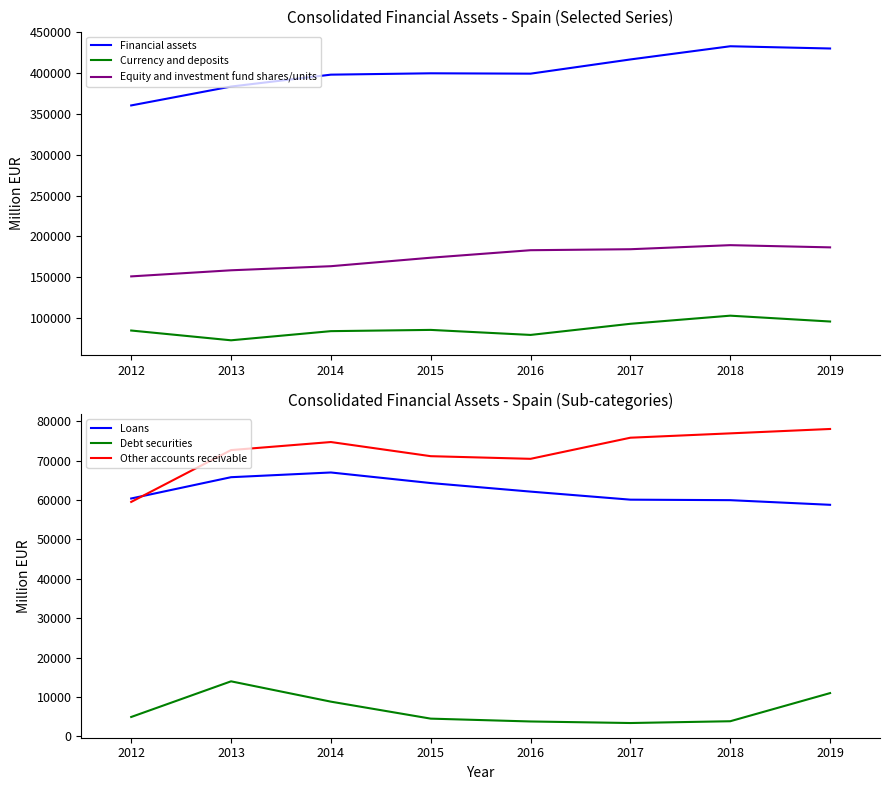

Reading left to right, list all the values displayed in this chart.

Financial assets: 360574	383706	398289	399949	399507	416929	433097	430350
Currency and deposits: 84693	72709	83925	85453	79287	92939	102891	95737
Equity and investment fund shares/units: 151036	158513	163524	173931	183127	184332	189318	186608
Loans: 60411	65819	67019	64333	62159	60112	59984	58804
Debt securities: 4895	13953	8788	4474	3753	3360	3813	10964
Other accounts receivable: 59538	72712	74754	71160	70488	75853	76958	78072